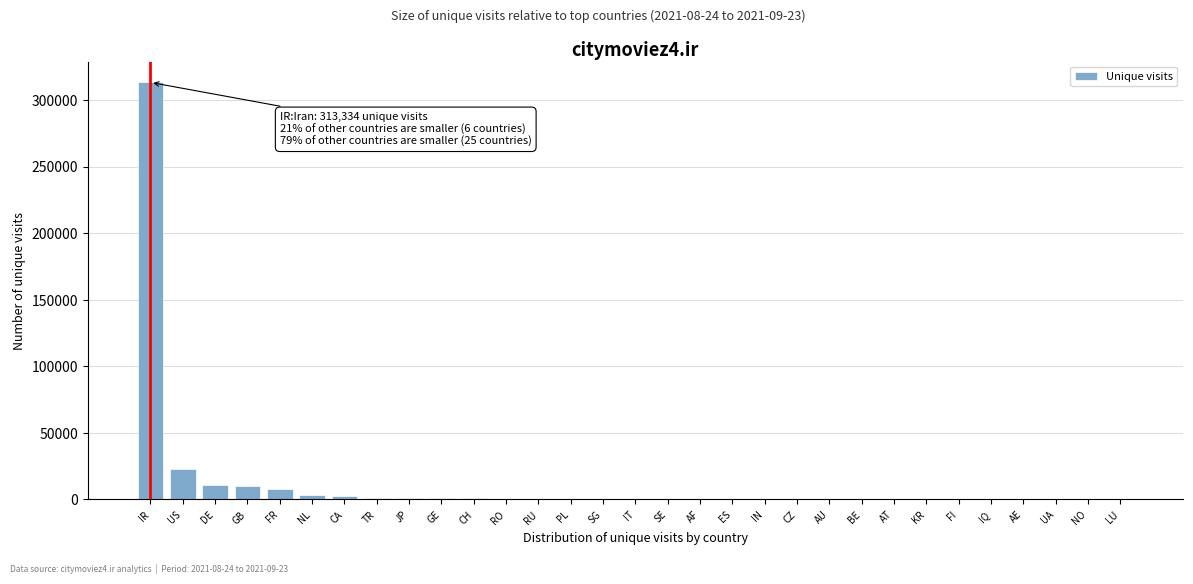

The chart shows a value of 23122 at US. True or false?

True